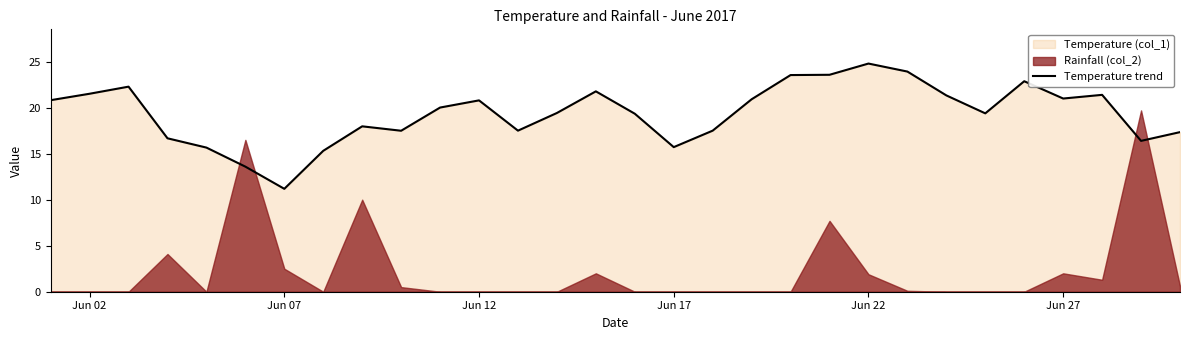

Is it true that Temperature trend equals 21.0 at Jun 27?

True